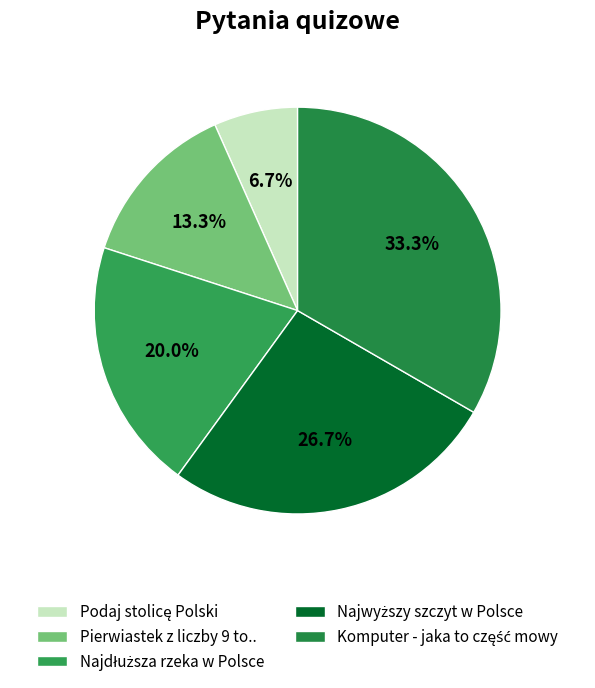

To the nearest percent, what portion does Najdłuższa rzeka w Polsce represent?

20%